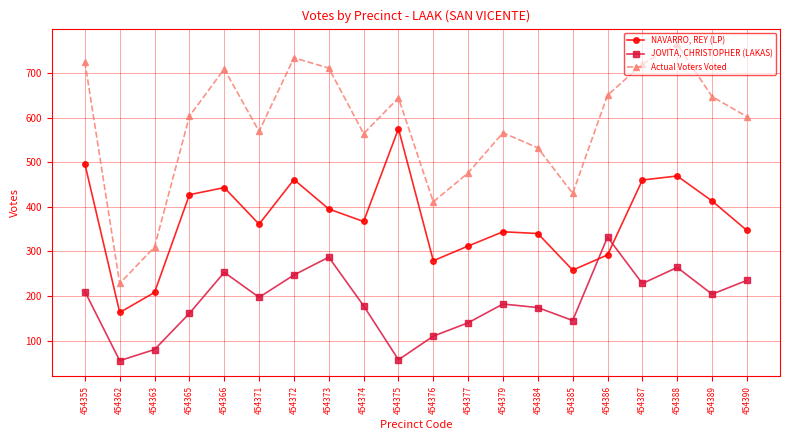

What is the difference between the maximum and minimum values in the Actual Voters Voted series?

536